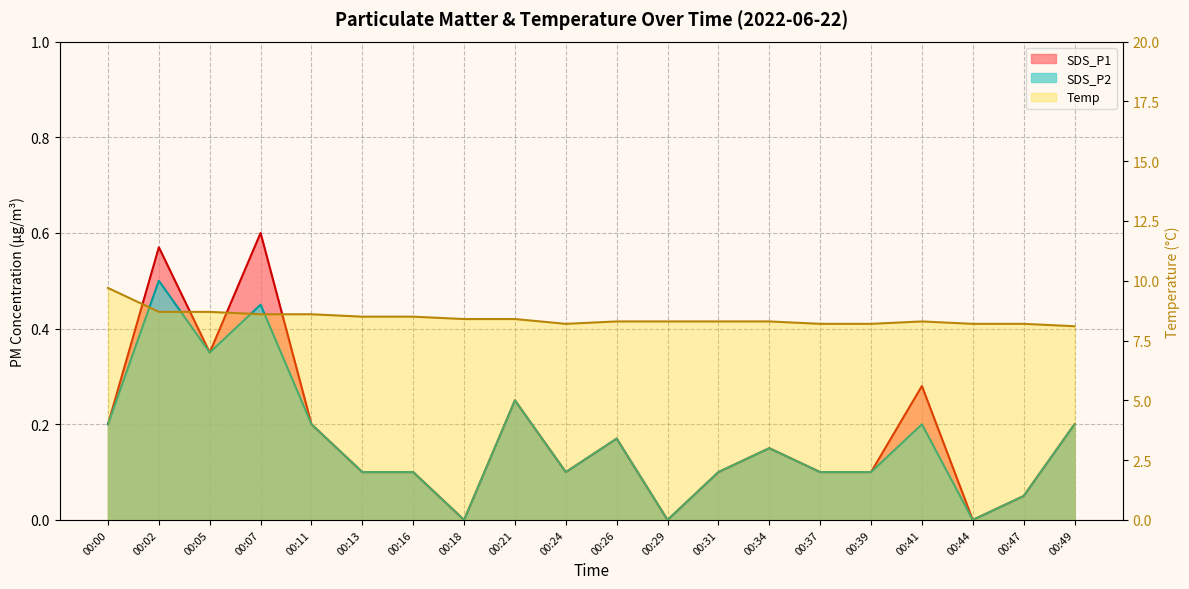

The Temp series shows 4.5 at 00:47. True or false?

False